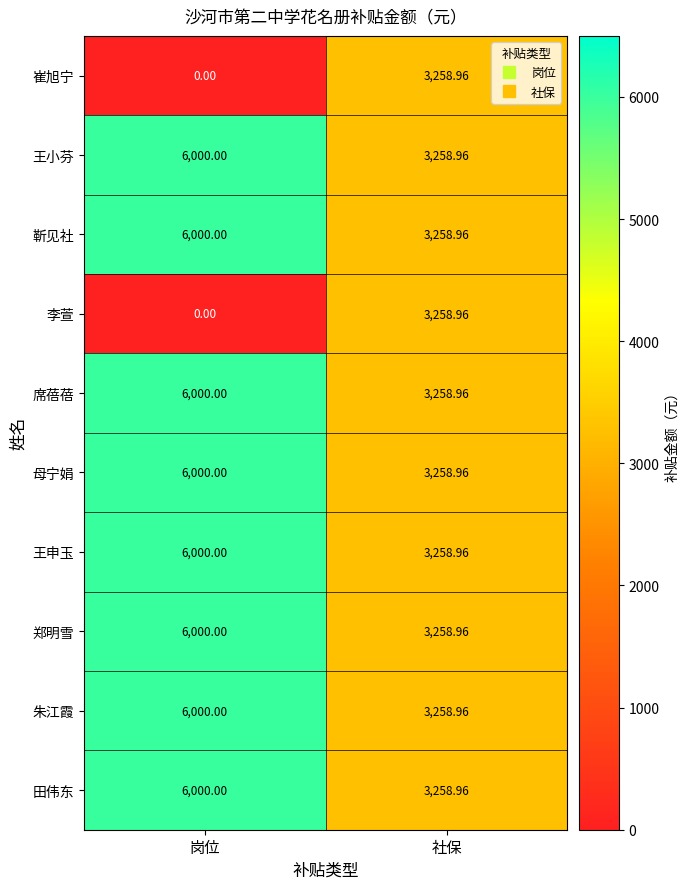

At how many categories does at least one series exceed 1448?

2